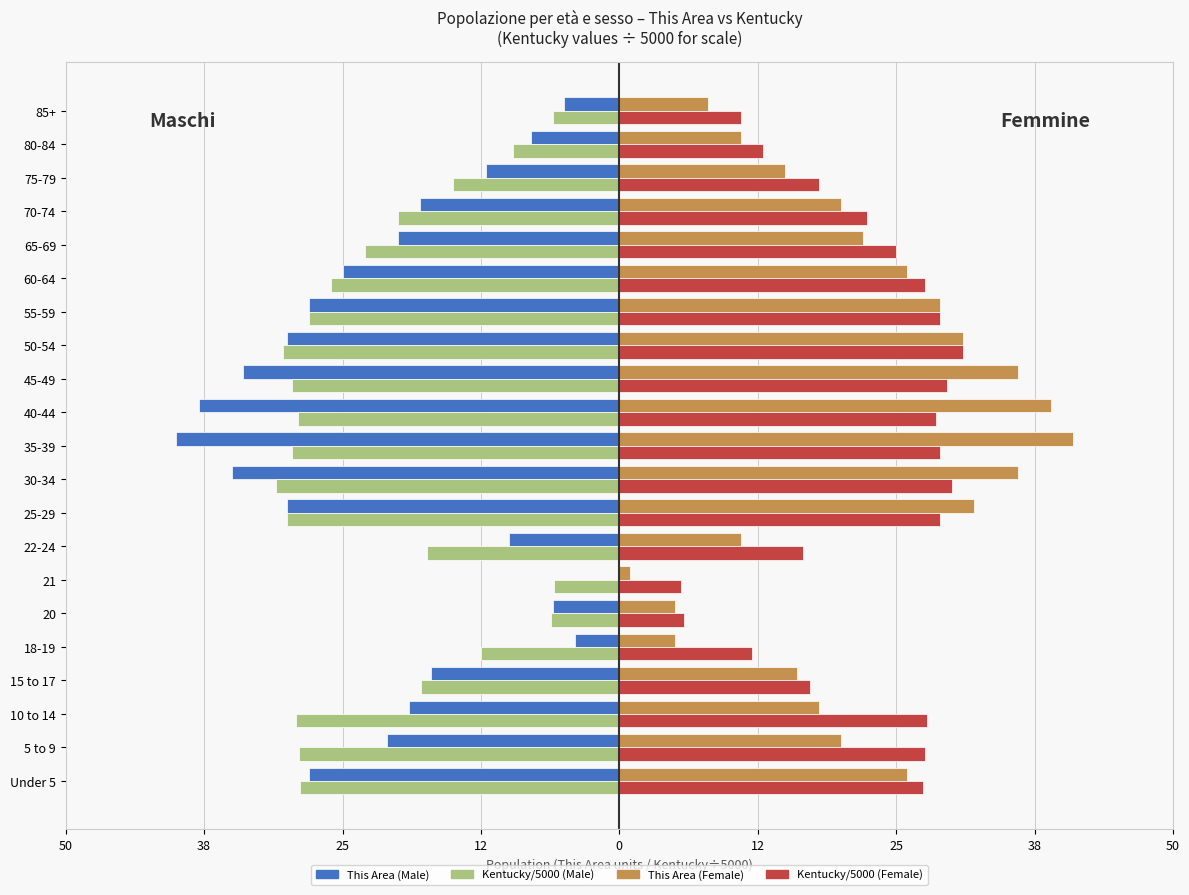

What is the minimum value shown in the chart?

-40.0